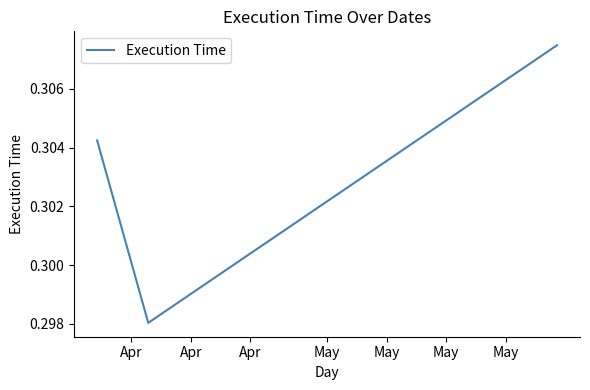

How many values are between 0 and 1?

3